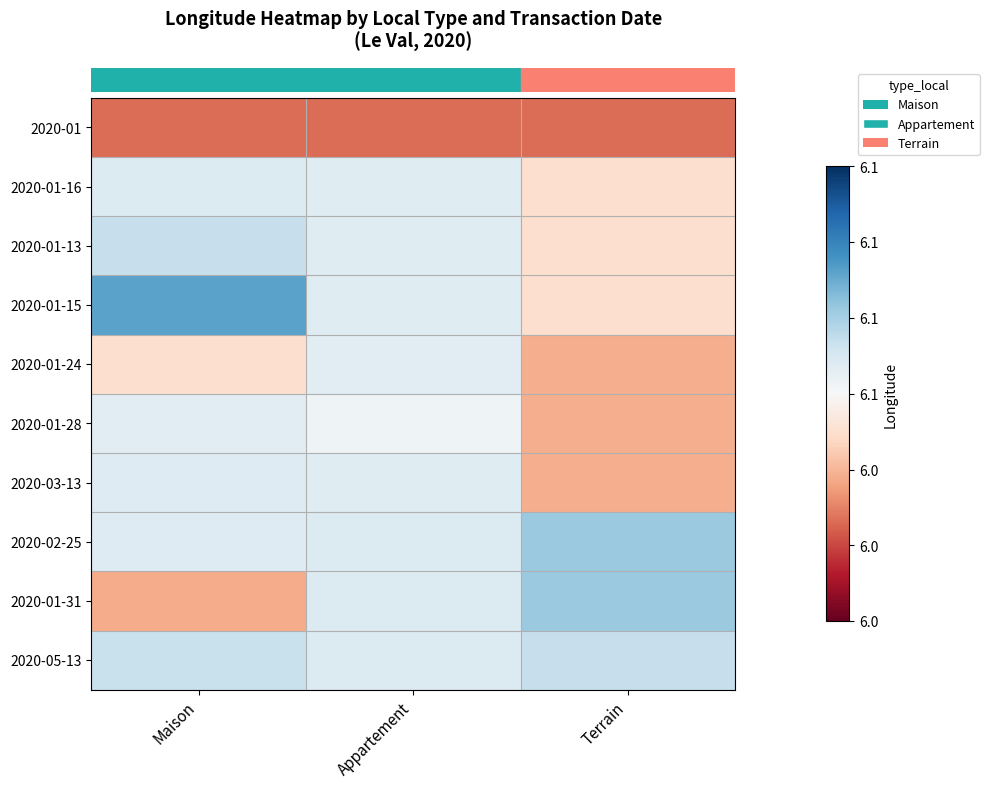

At how many categories does at least one series exceed 0?

3